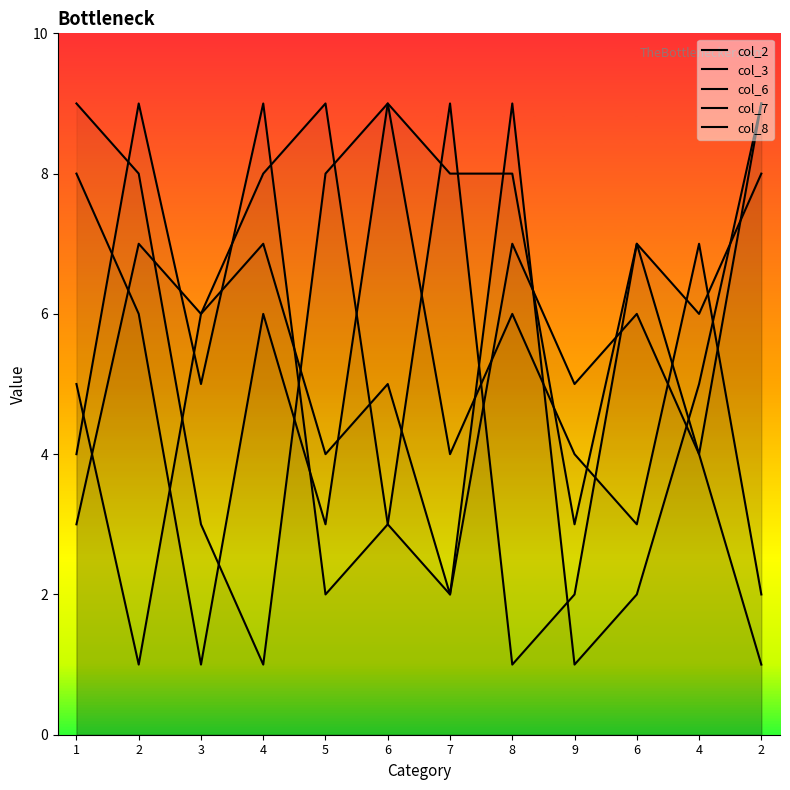

What is the sum of all col_6 values?

61